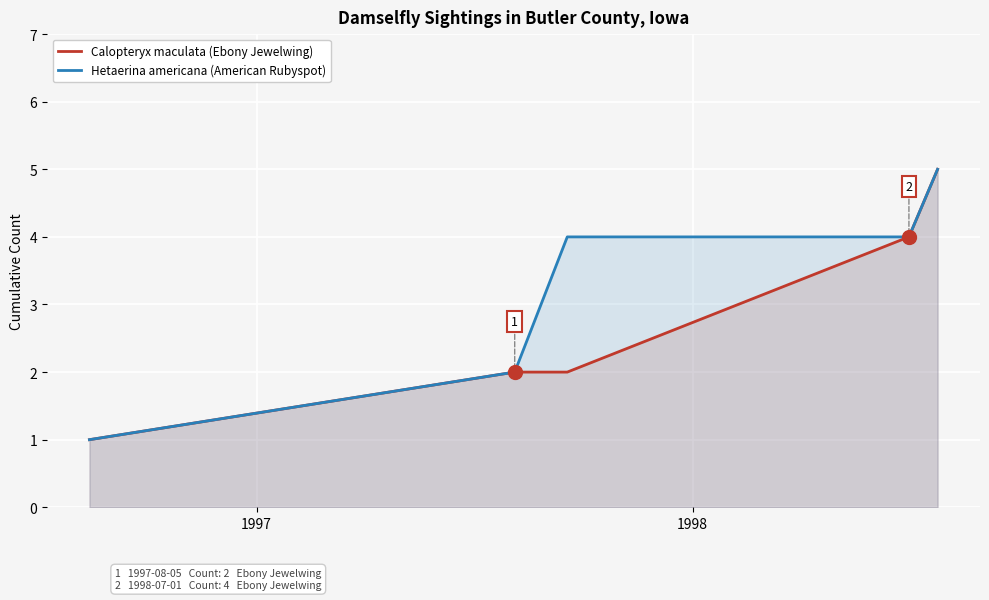

Rank the series by their average value, from lowest to highest.

Calopteryx maculata (Ebony Jewelwing), Hetaerina americana (American Rubyspot)